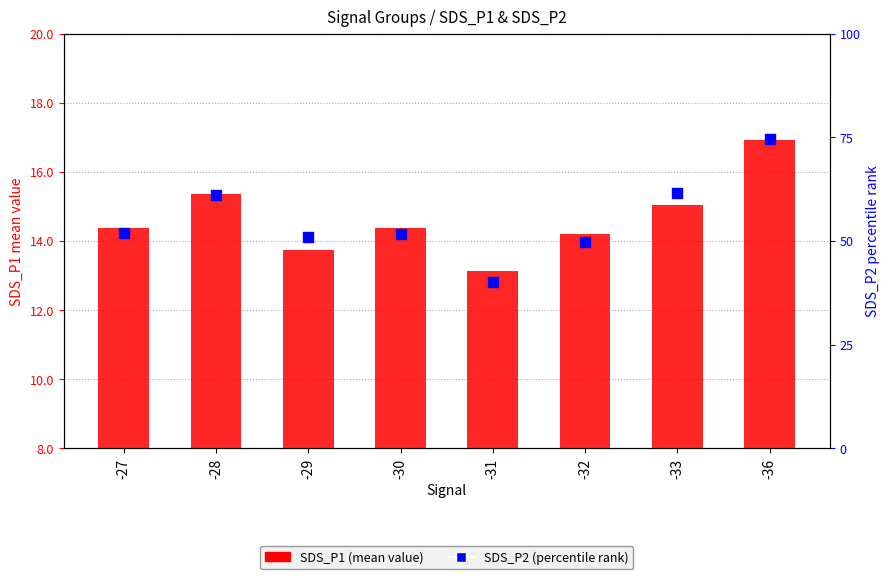

At how many categories does at least one series exceed 14?

8